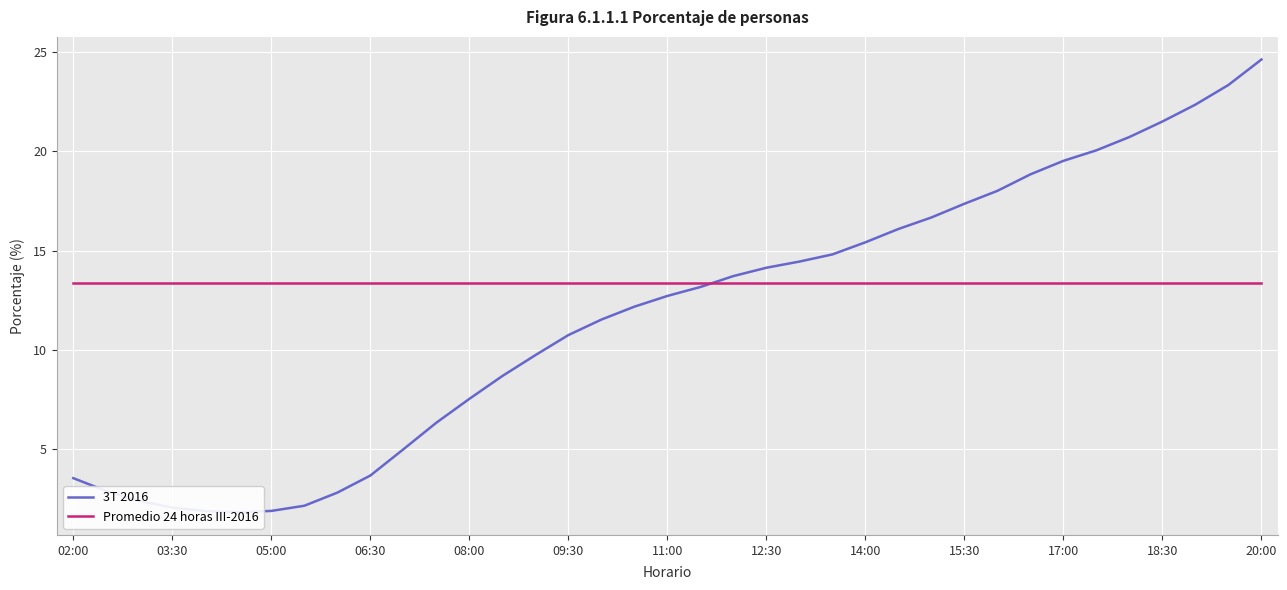

Reading left to right, extract all data points from this chart.

3T 2016: 3.5	2.9	2.4	2.1	1.9	1.8	1.9	2.2	2.8	3.7	5.0	6.3	7.5	8.7	9.7	10.8	11.5	12.2	12.7	13.2	13.7	14.1	14.4	14.8	15.4	16.1	16.7	17.4	18.0	18.8	19.5	20.1	20.7	21.5	22.4	23.3	24.6
Promedio 24 horas III-2016: 13.4	13.4	13.4	13.4	13.4	13.4	13.4	13.4	13.4	13.4	13.4	13.4	13.4	13.4	13.4	13.4	13.4	13.4	13.4	13.4	13.4	13.4	13.4	13.4	13.4	13.4	13.4	13.4	13.4	13.4	13.4	13.4	13.4	13.4	13.4	13.4	13.4